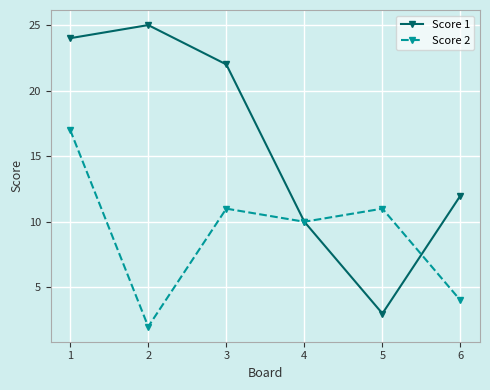

True or false: Score 2 has more than 1 points higher than both neighbors.

True